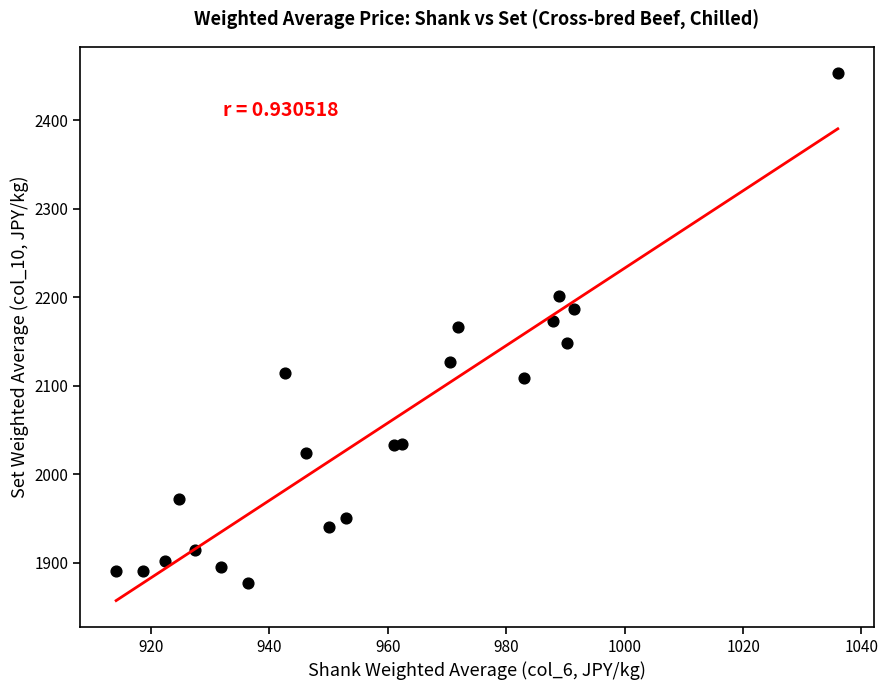

What is the range of Y values (max minus min)?

576.2